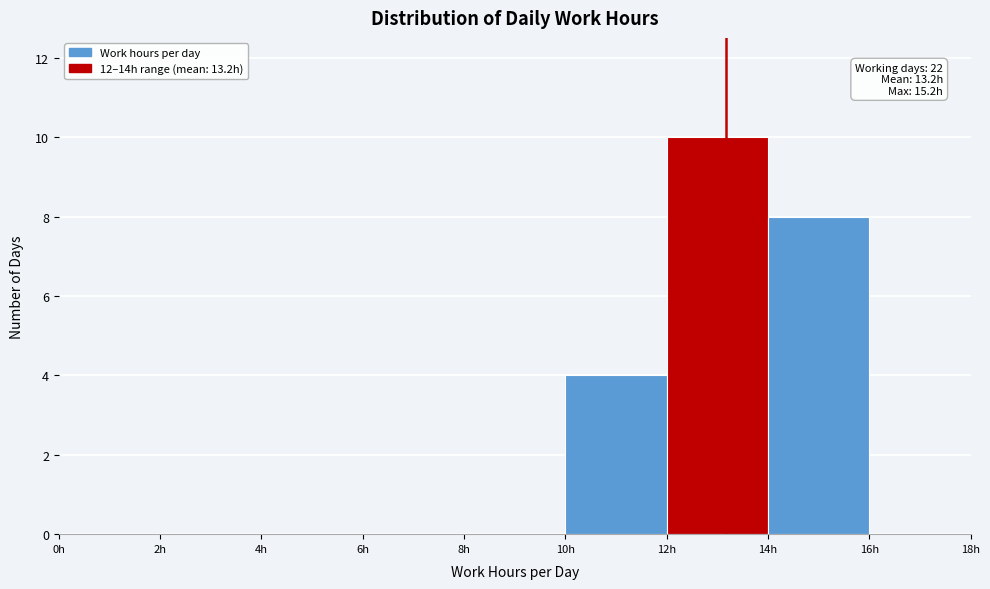

Which range on the x-axis has the tallest bar?

12 to 14